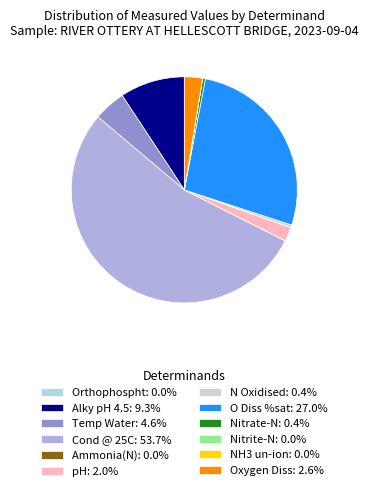

Is there any slice that represents more than half of the pie?

Yes